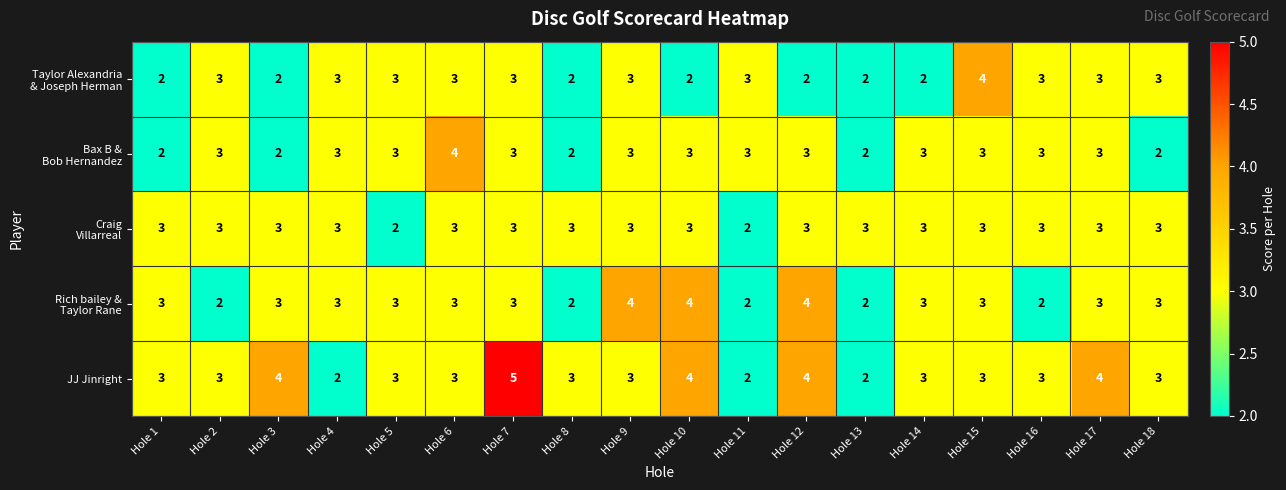

Which label corresponds to the largest value in the chart?

Hole 7